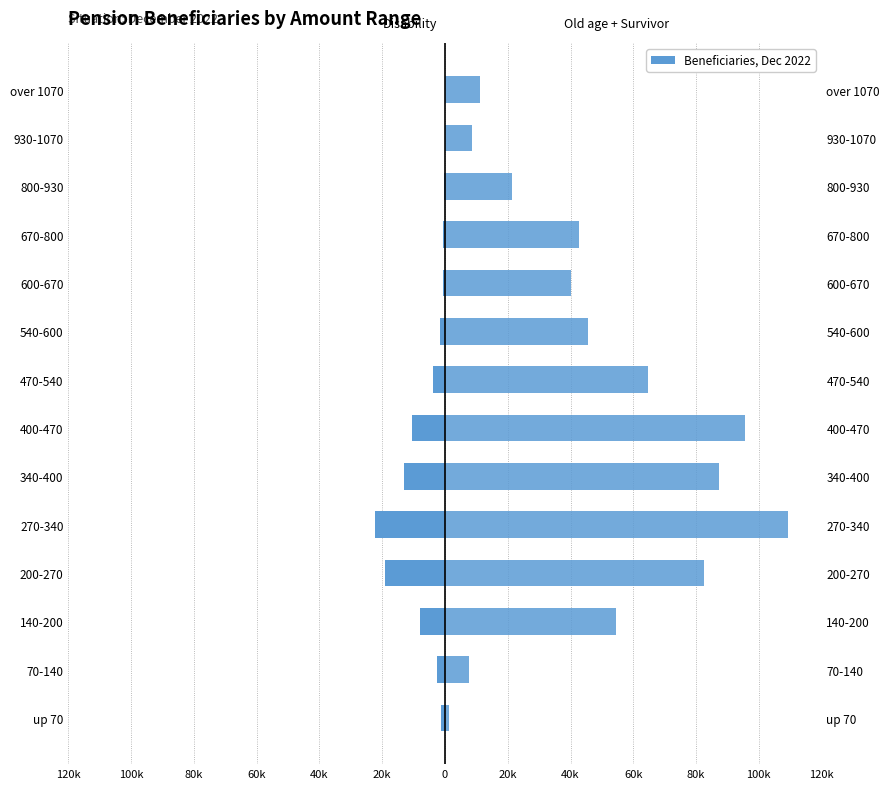

Is it true that Old age + Survivor pension equals 1822 at up 70?

False